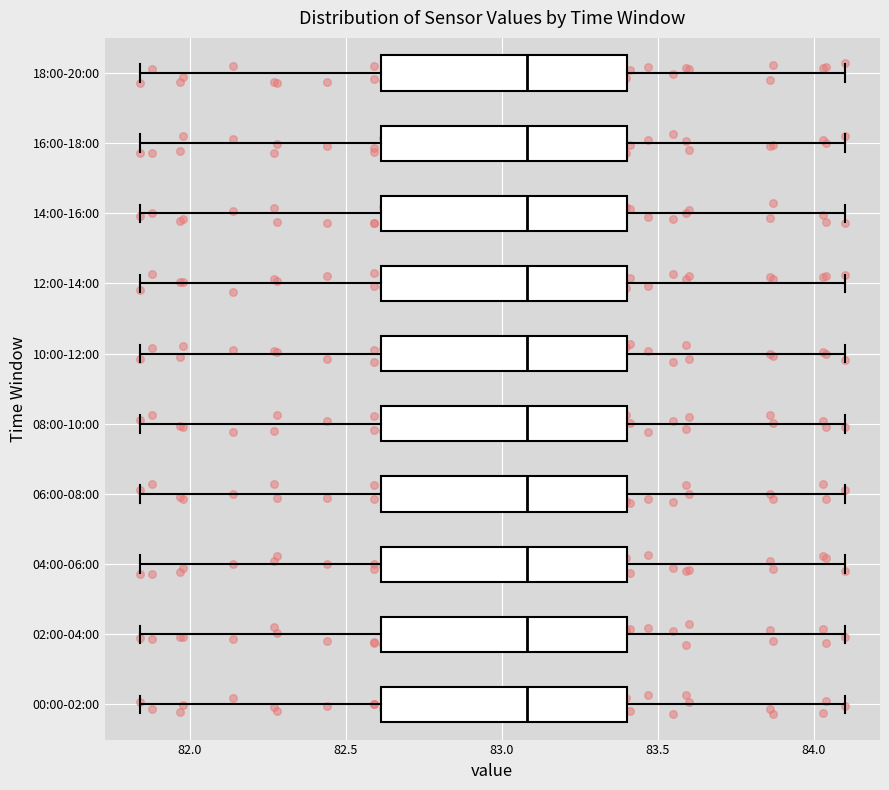

Where does the median line of the box for 04:00-06:00 sit on the x-axis? The values are not printed on the chart, so give them approximately, as read against the axis.

83.10